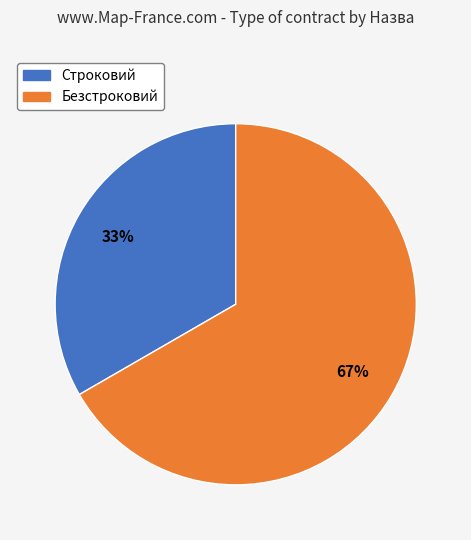

What percentage is the Безстроковий slice, to the nearest percent?

67%